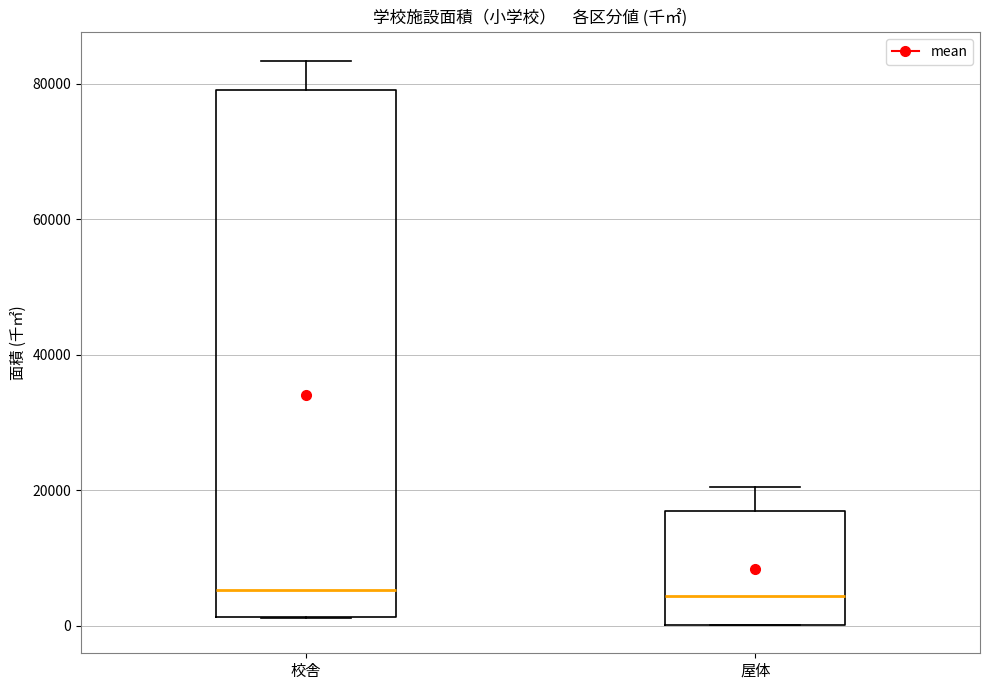

Comparing the boxes themselves (not the whiskers), which one is the tallest?

校舎